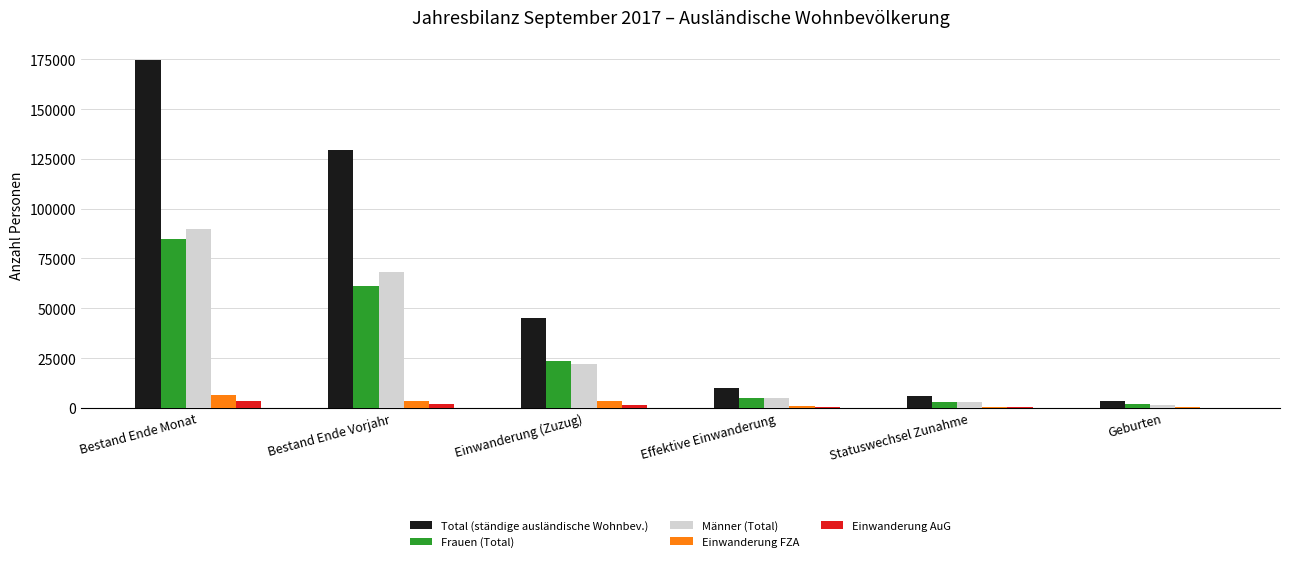

True or false: Männer (Total) has a value of 13507 at Einwanderung (Zuzug).

False